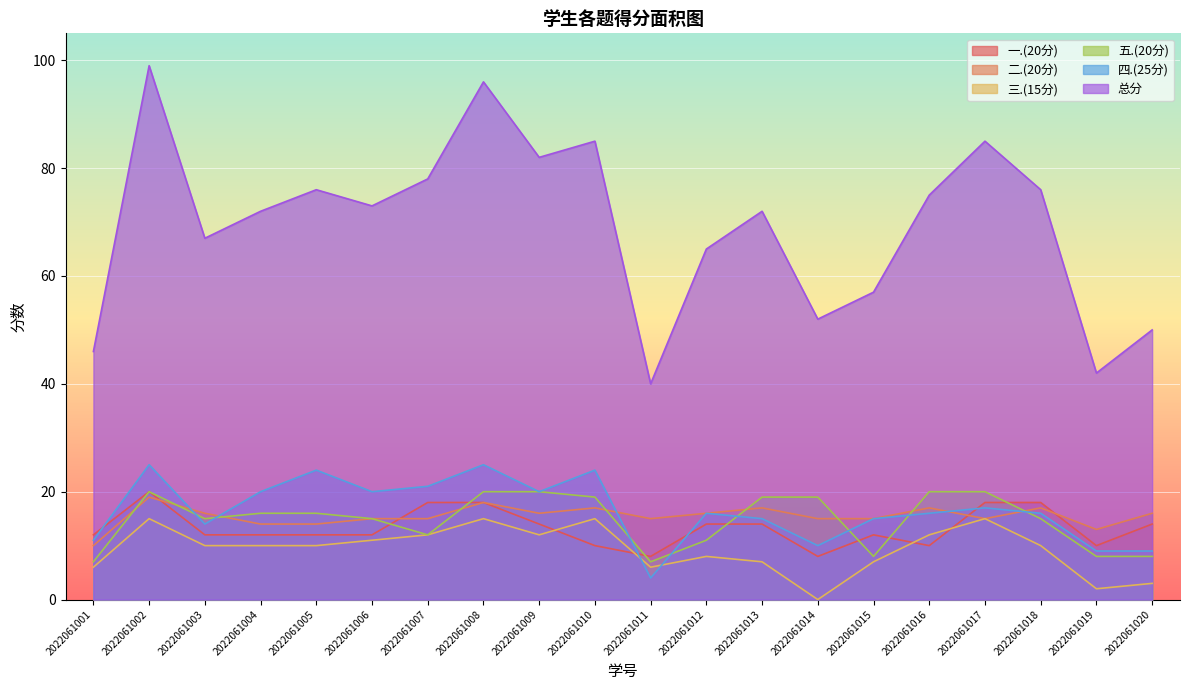

The 三.(15分) series shows 10 at 2022061005. True or false?

True